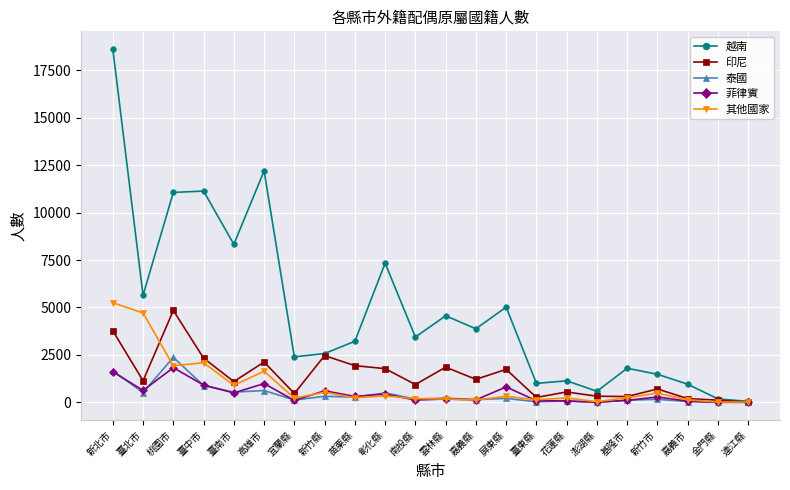

The value of 越南 at 高雄市 is 7360. True or false?

False